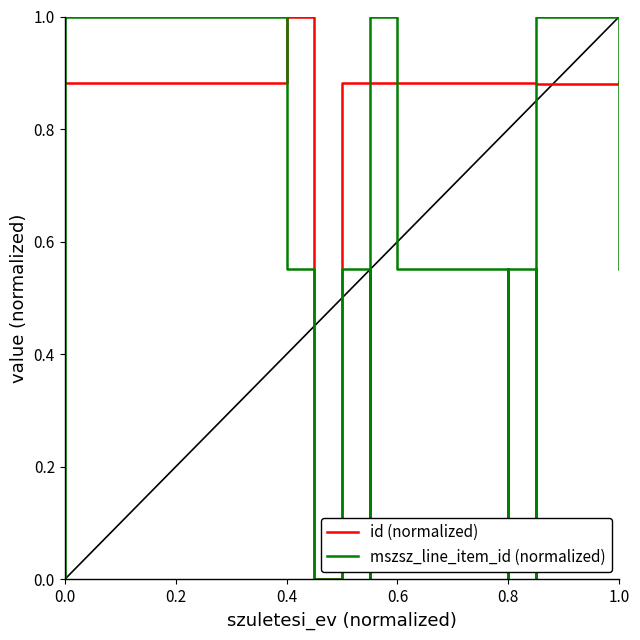

At how many categories does at least one series exceed 0?

16